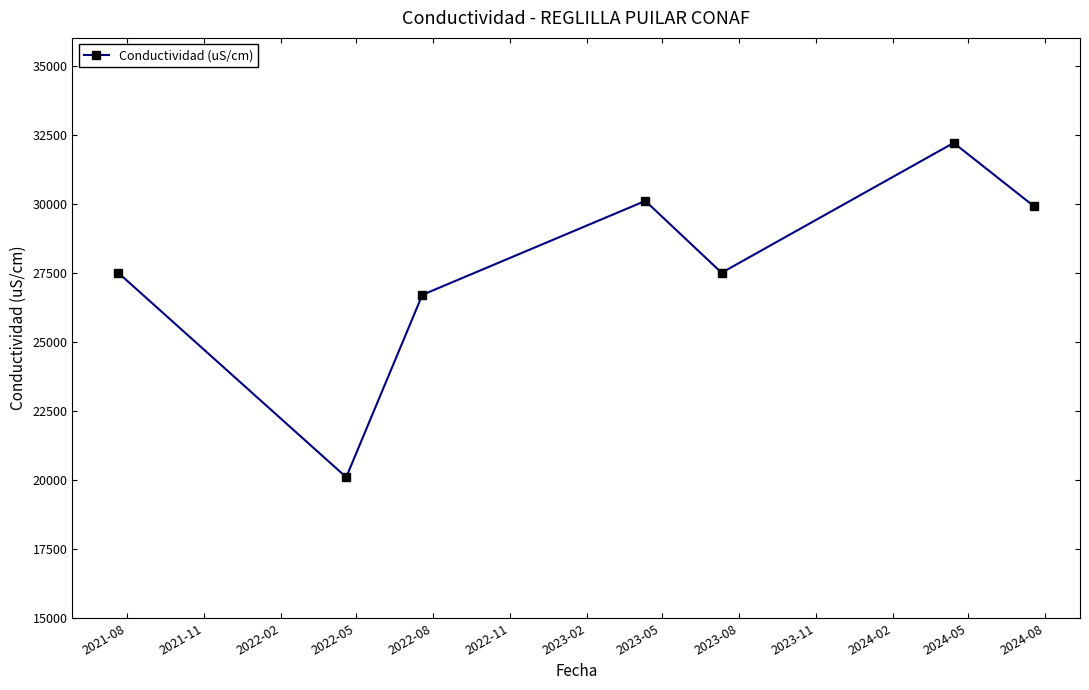

What is the average value?

27714